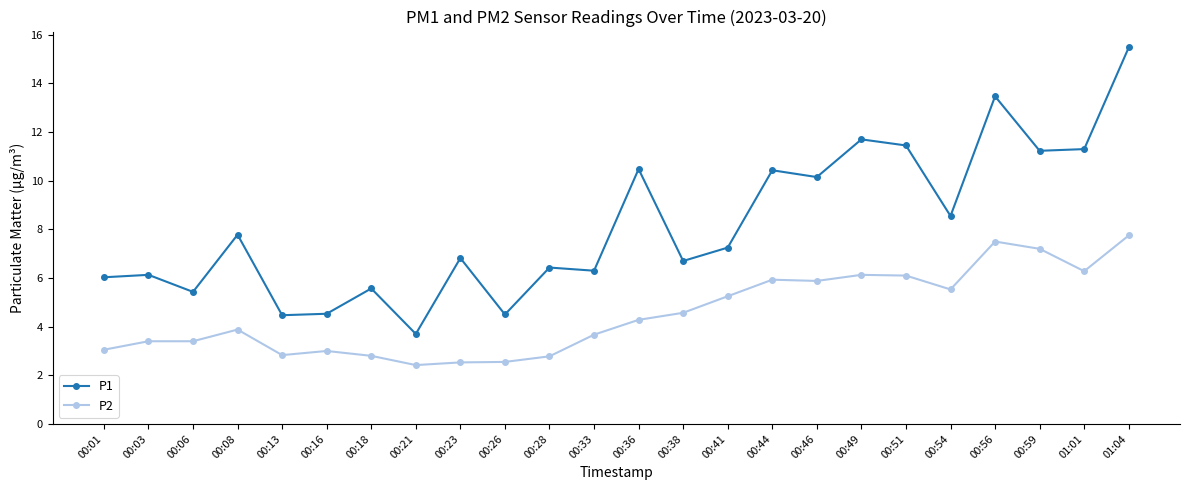

True or false: P2 has a value of 1.7 at 00:16.

False